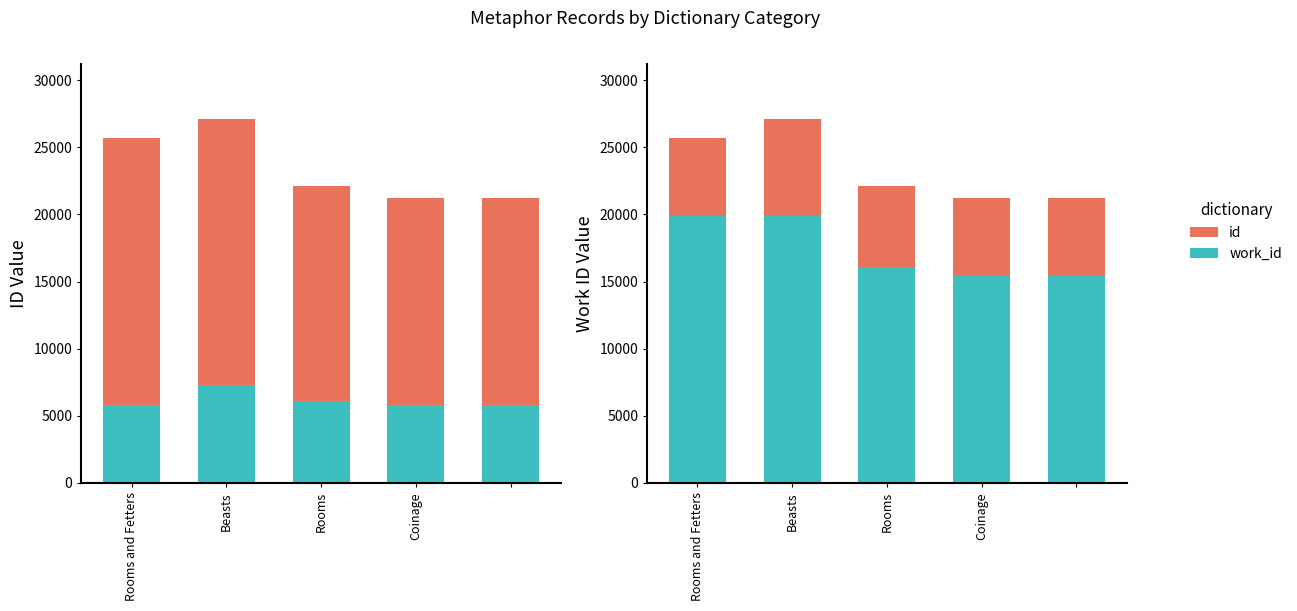

How many values in the work_id series exceed 16073?

2